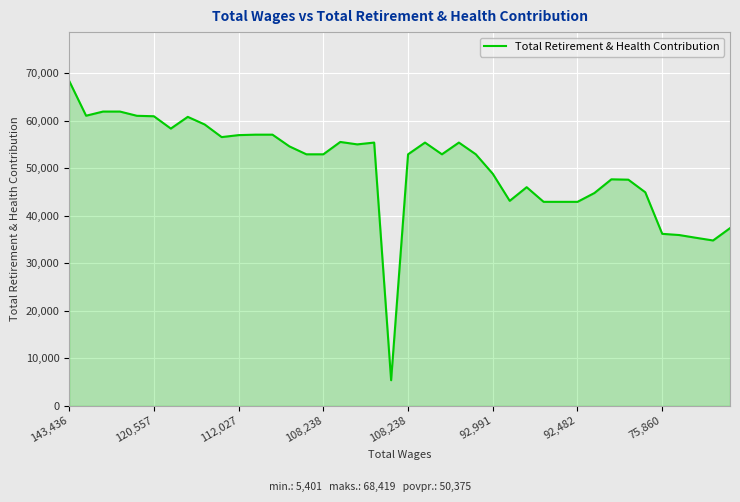

What is the maximum value shown in the chart?

68419